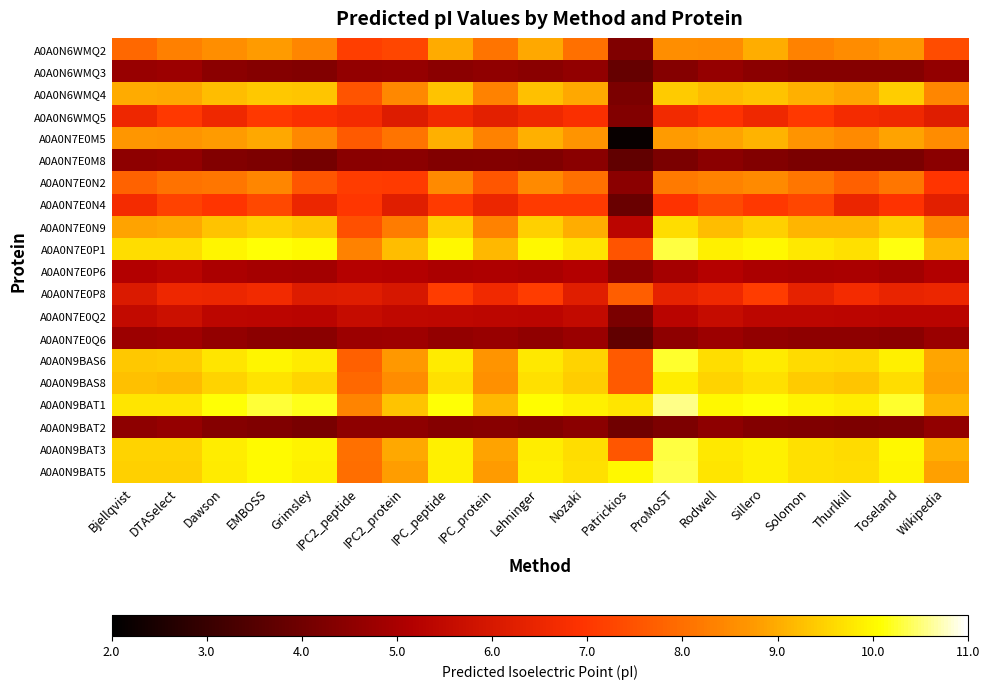

At which category is the sum across all series the highest?

IPC_peptide